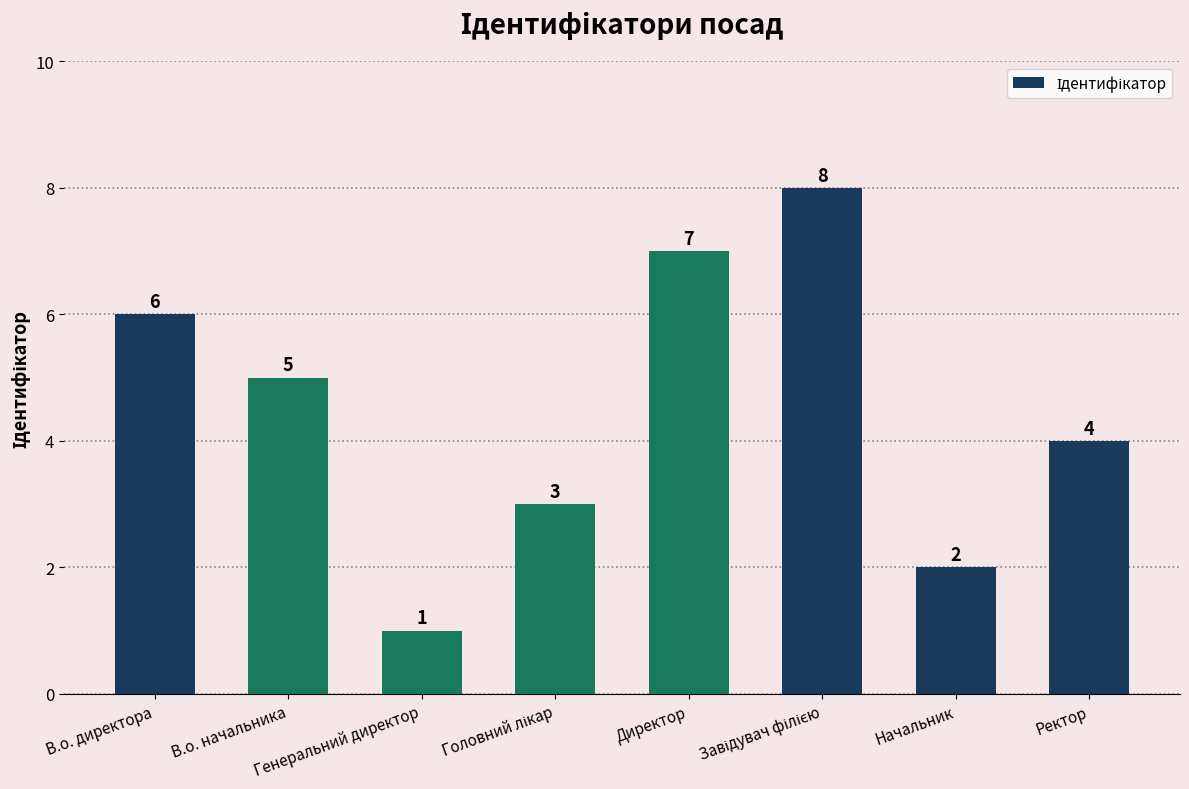

What is the maximum value shown in the chart?

8